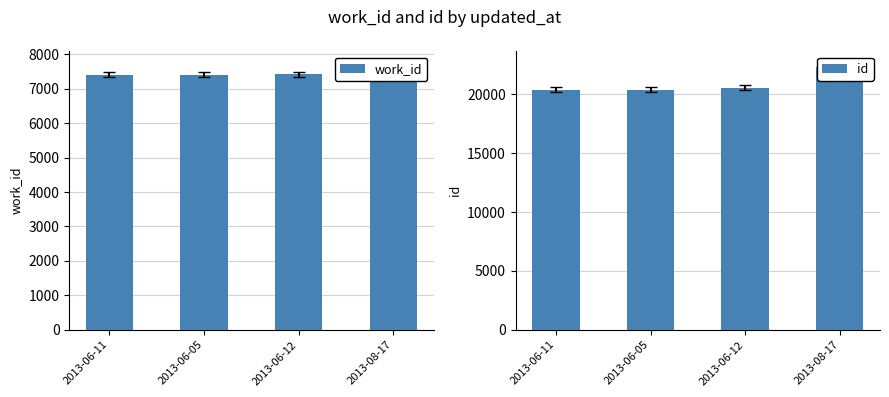

Which series has the largest range (max minus min)?

id